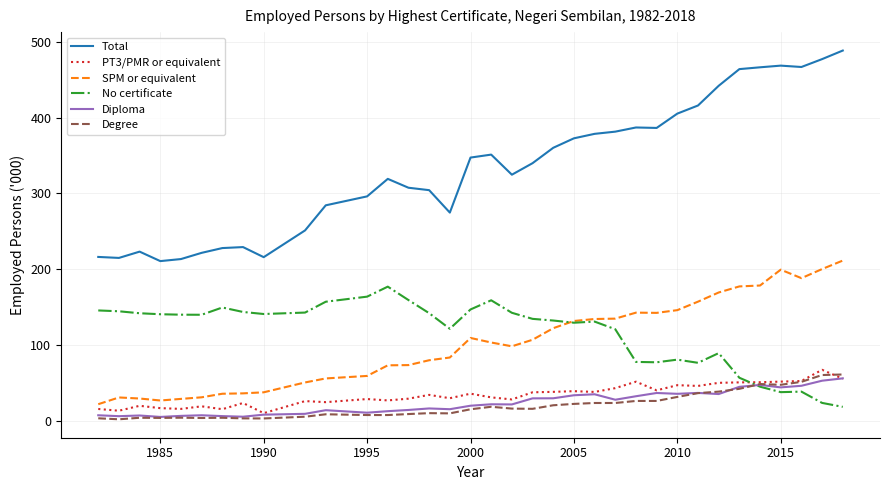

Which series has the largest total across all categories?

Total